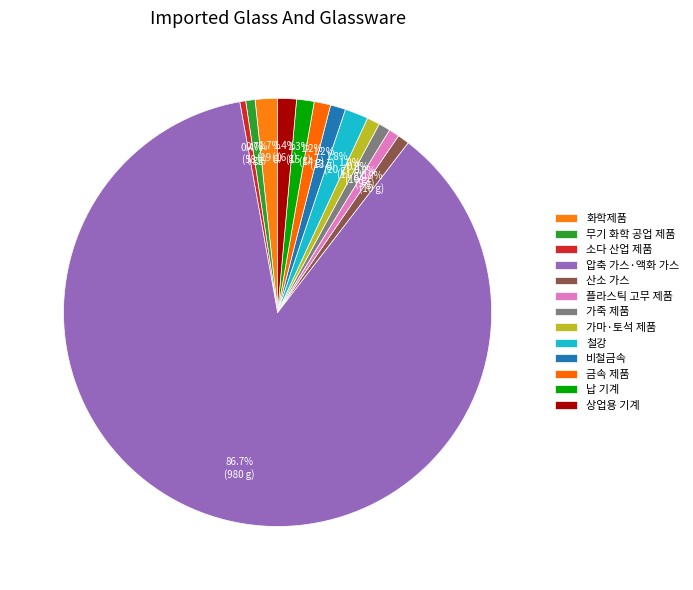

To the nearest percent, what percentage of the pie is 플라스틱 고무 제품?

1%